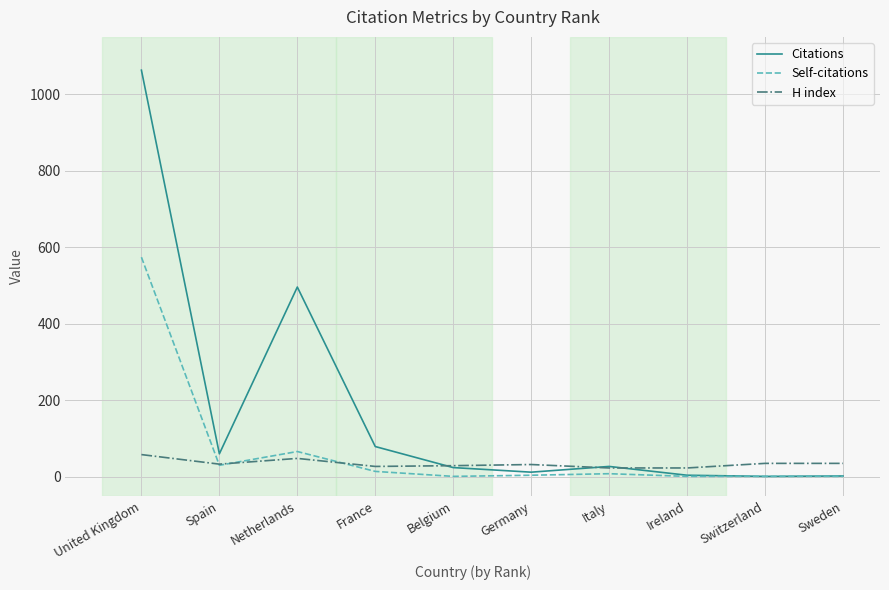

How many lines are shown in the chart?

3